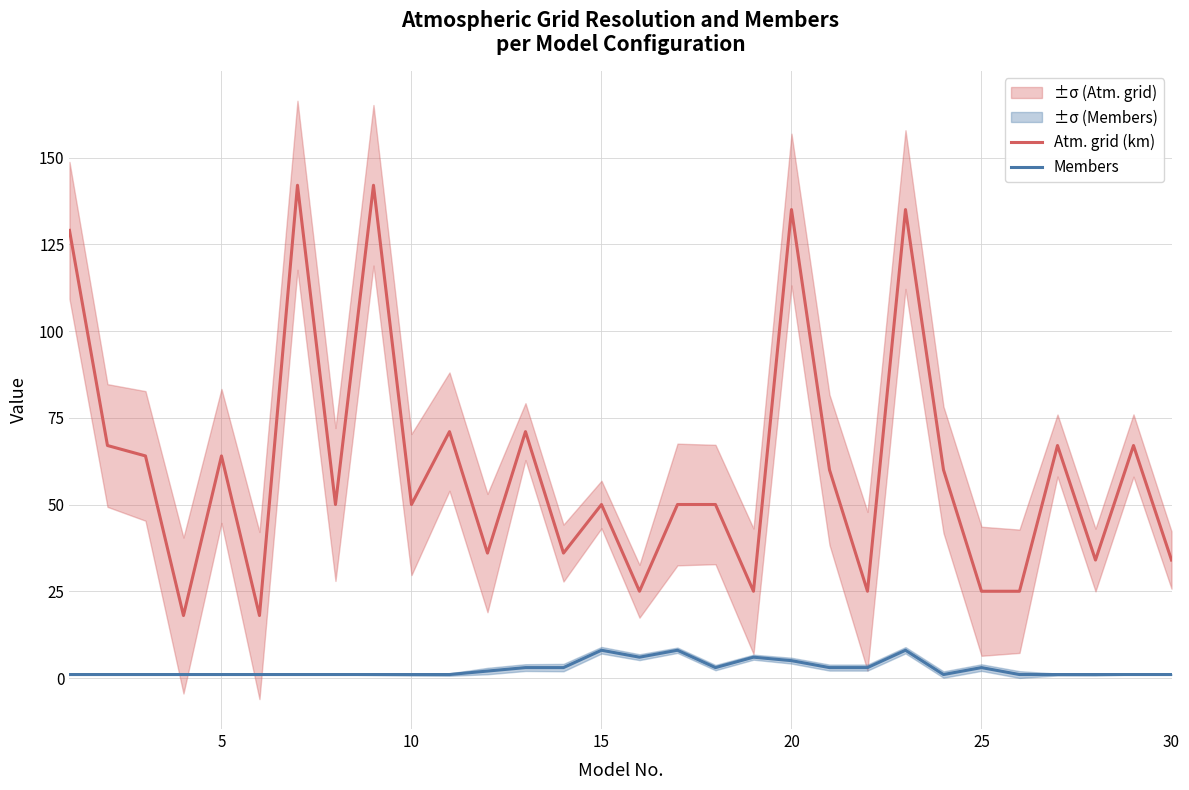

What is the difference between the maximum and second lowest values in the Members series?

7